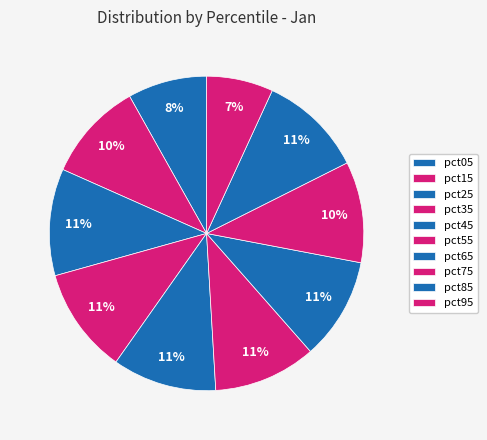

The pct75 slice represents 10% of the pie. True or false?

True